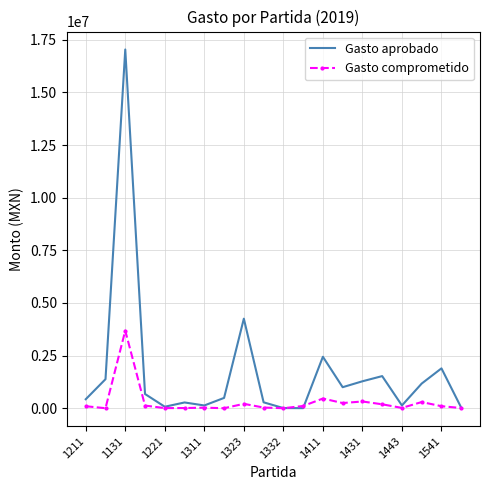

Which series has the largest total across all categories?

Gasto aprobado